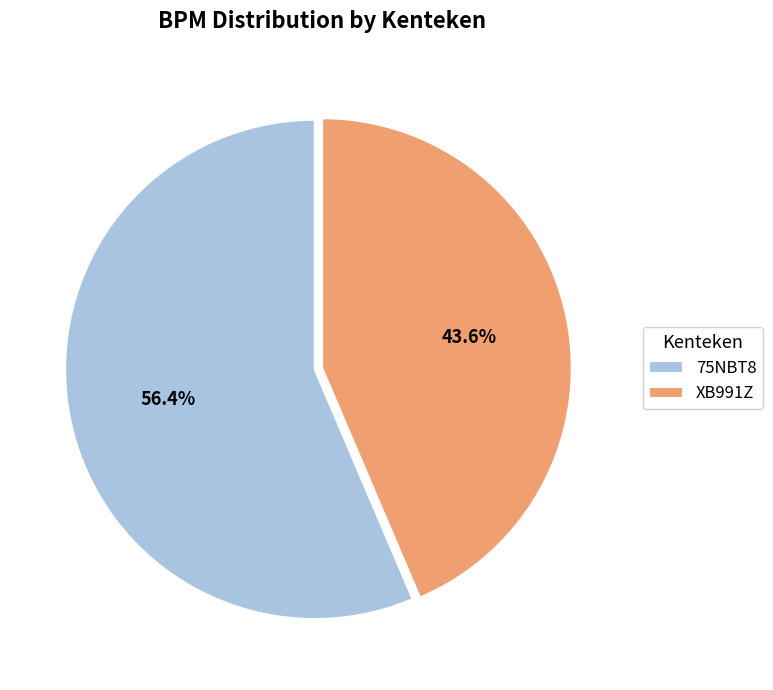

To the nearest percent, what is the average slice percentage?

50%